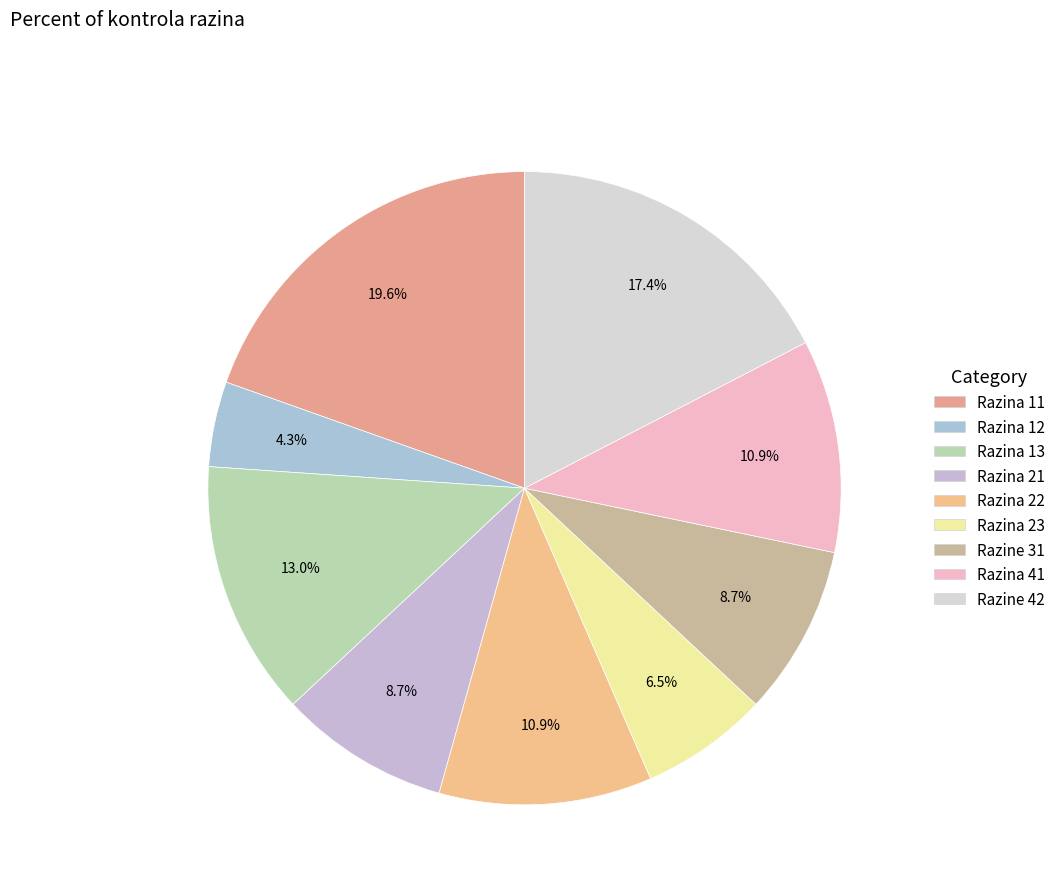

To the nearest percent, what percentage of the pie is Razina 12?

4%